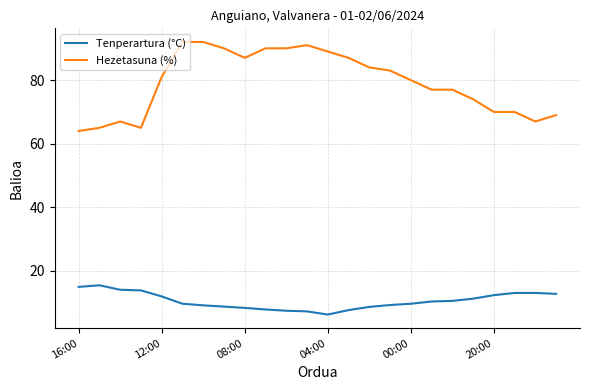

What is the maximum value for Hezetasuna (%)?

92.0